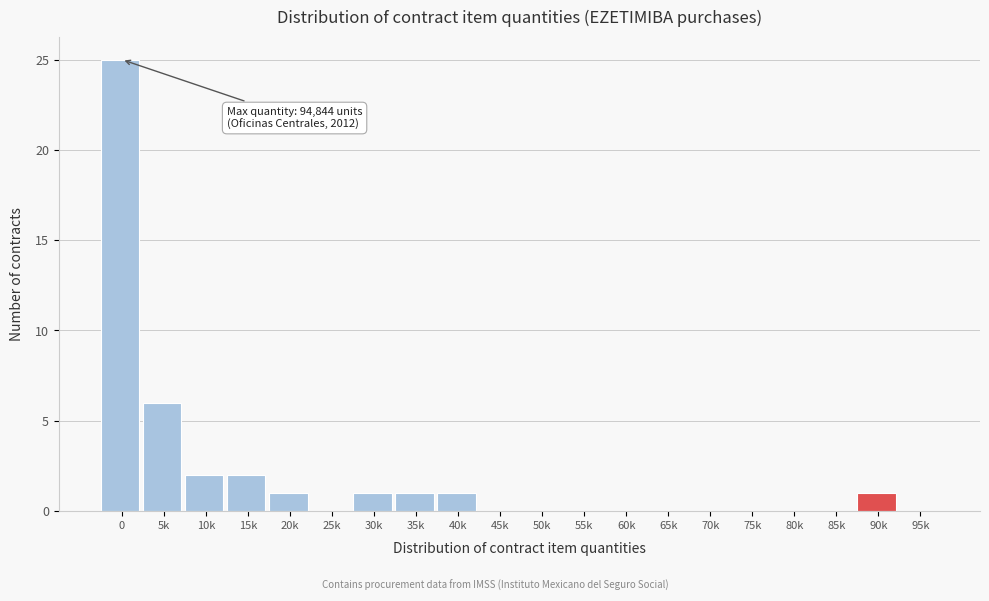

Reading left to right, list all the values displayed in this chart.

0=25	5k=6	10k=2	15k=2	20k=1	25k=0	30k=1	35k=1	40k=1	45k=0	50k=0	55k=0	60k=0	65k=0	70k=0	75k=0	80k=0	85k=0	90k=1	95k=0